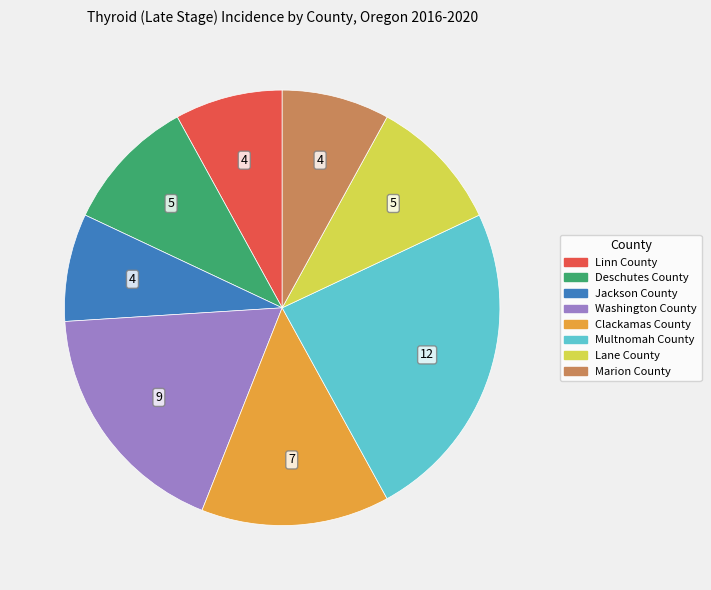

Is it true that Deschutes County is 10% of the pie?

True